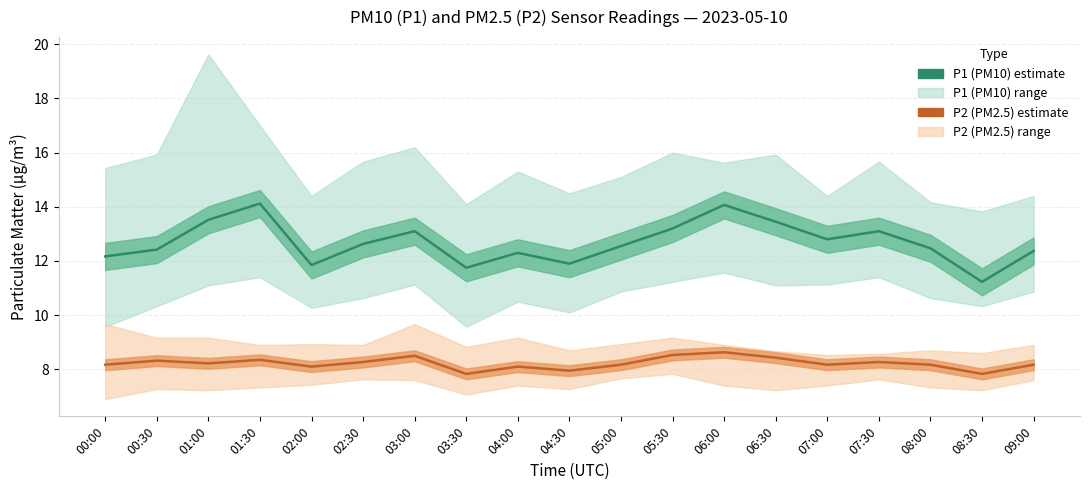

At which label does P1 (PM10) reach its minimum?

08:30